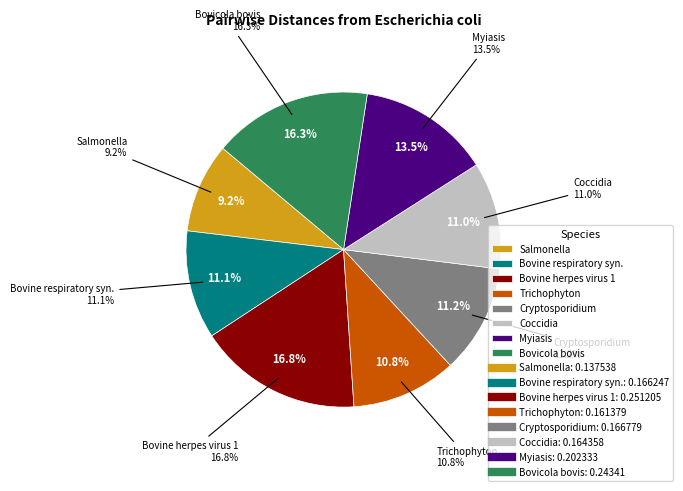

What is the total percentage of Bovicola bovis and Coccidia?

27.3%